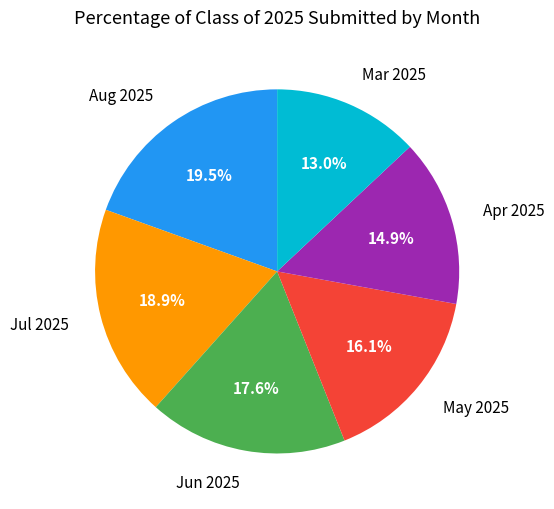

What is the ratio of the value at May 2025 to the value at Jun 2025?

0.9